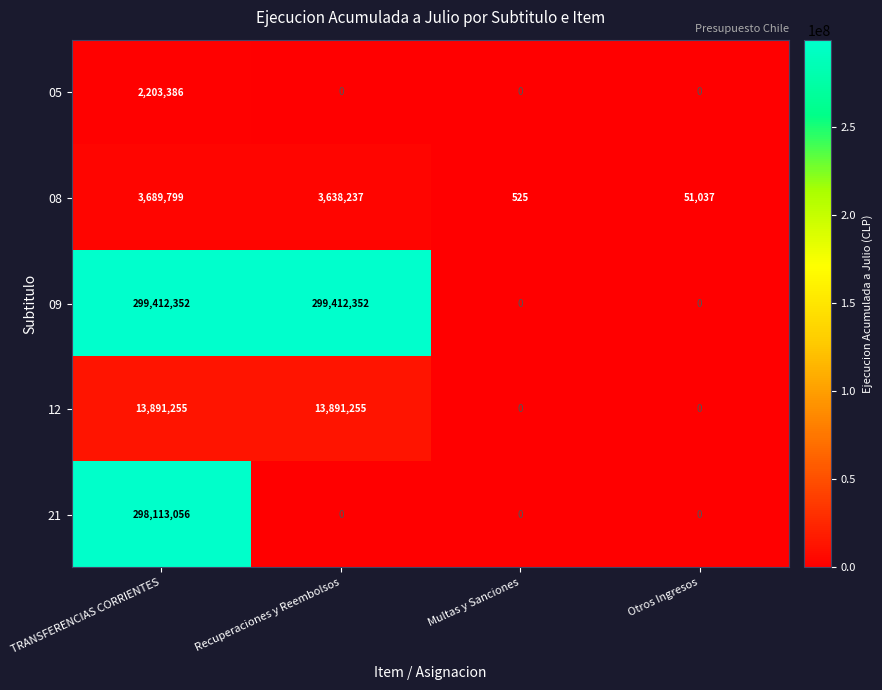

Which series has the largest range (max minus min)?

09